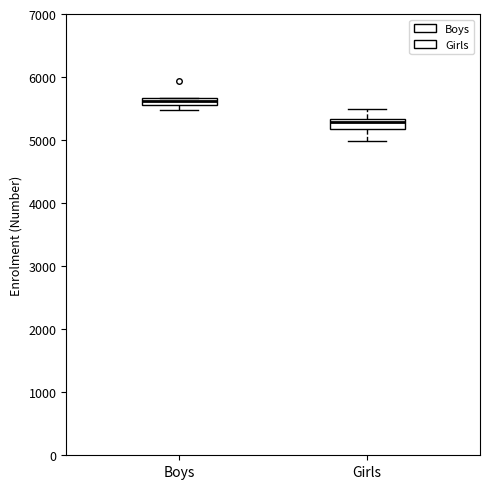

Which box has the highest median line?

Boys